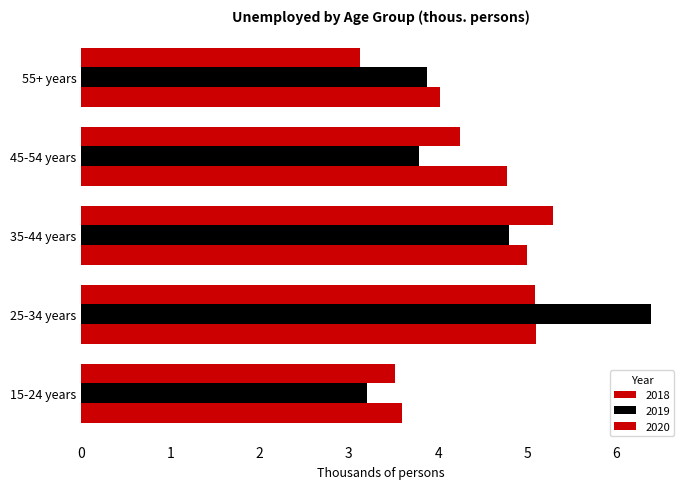

How many series are shown in this chart?

3